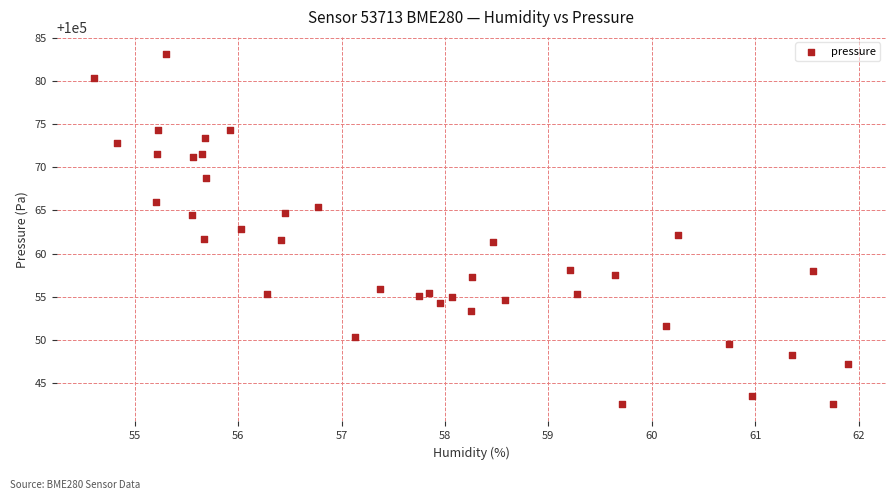

What is the range of X values (max minus min)?

7.3